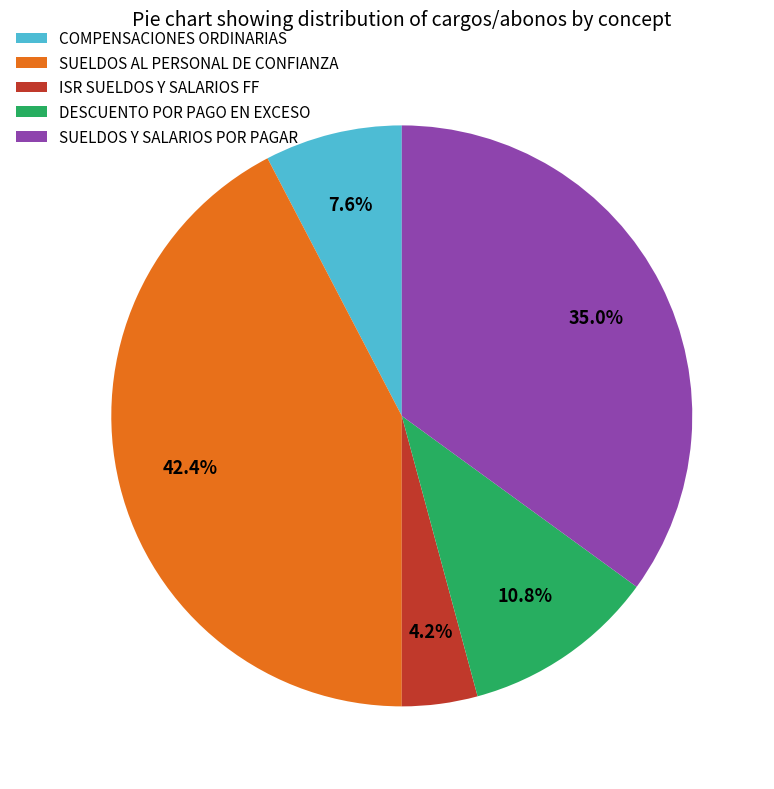

True or false: DESCUENTO POR PAGO EN EXCESO accounts for 11% of the total.

True